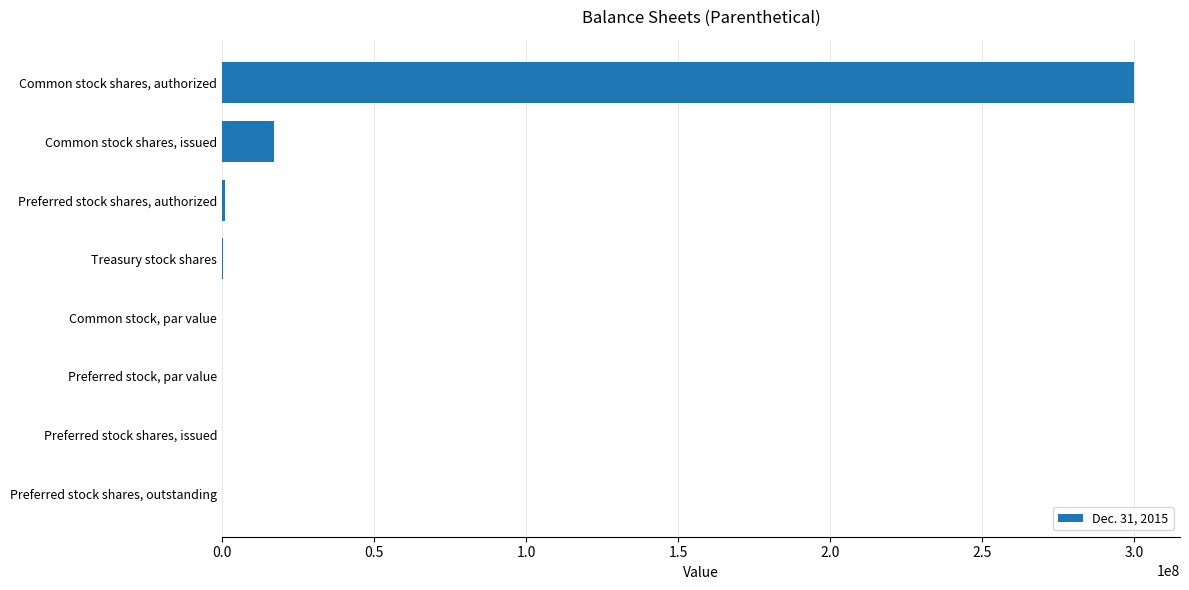

The chart shows a value of 0.0 at Preferred stock, par value. True or false?

True